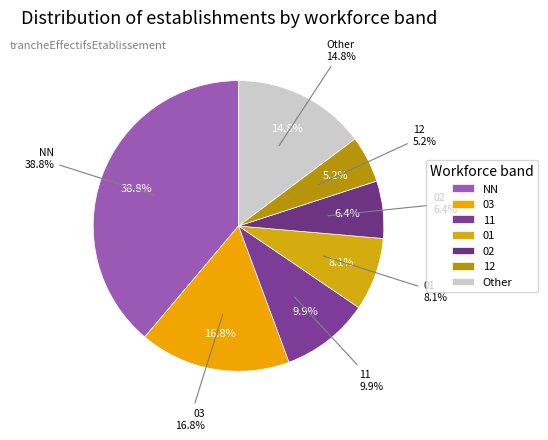

Does any single category account for the majority?

No